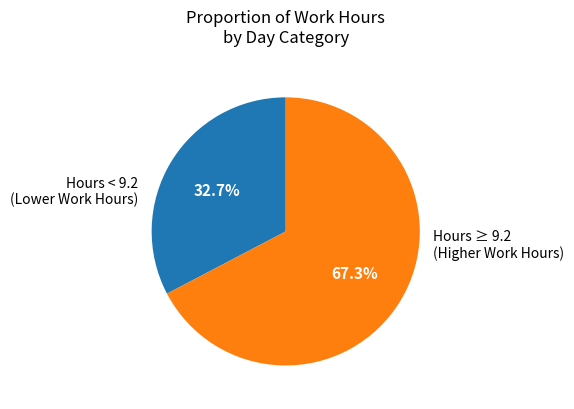

Is there a majority slice in this chart?

Yes